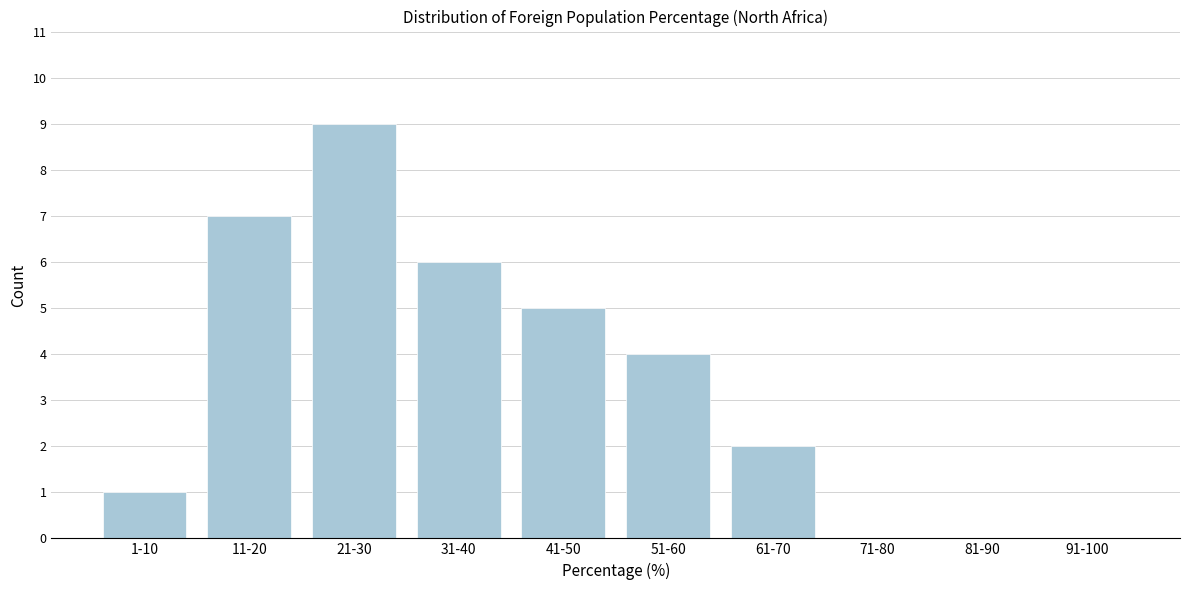

Reading left to right, extract all data points from this chart.

1-10=1	11-20=7	21-30=9	31-40=6	41-50=5	51-60=4	61-70=2	71-80=0	81-90=0	91-100=0